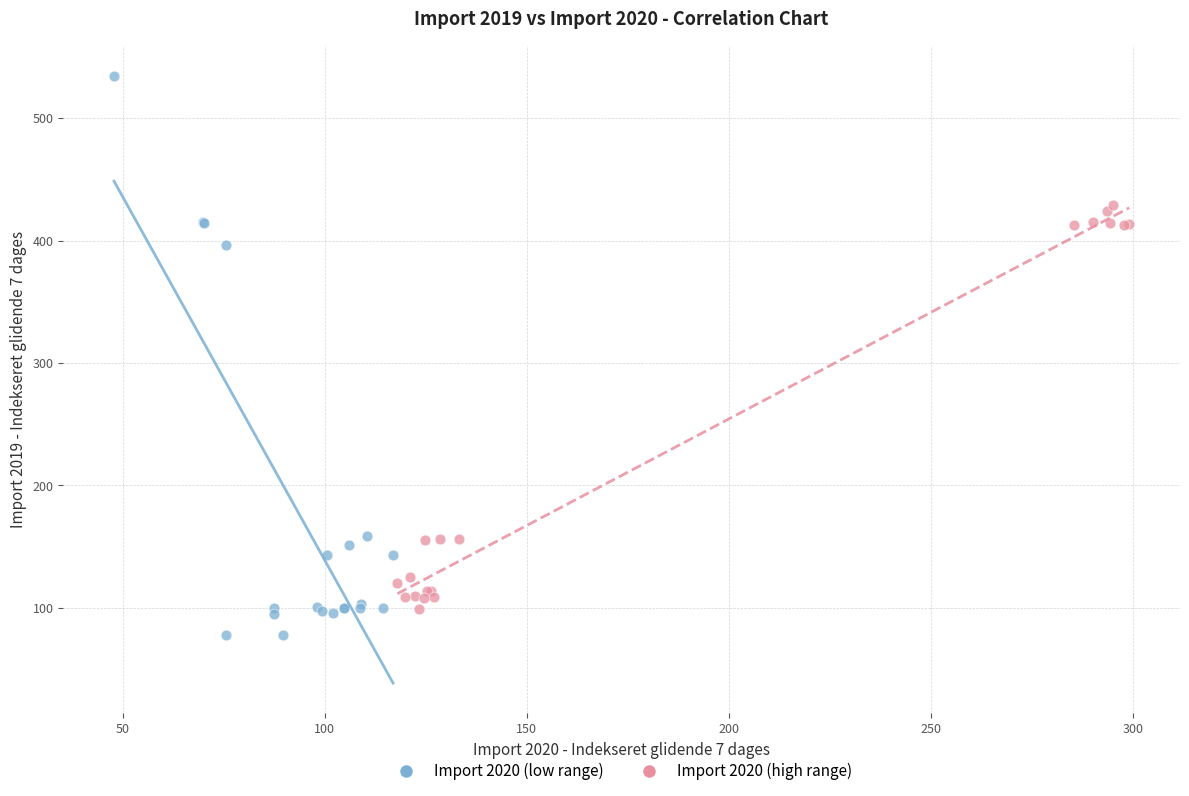

Which series contains the lowest Y value?

Import 2020 (low range)